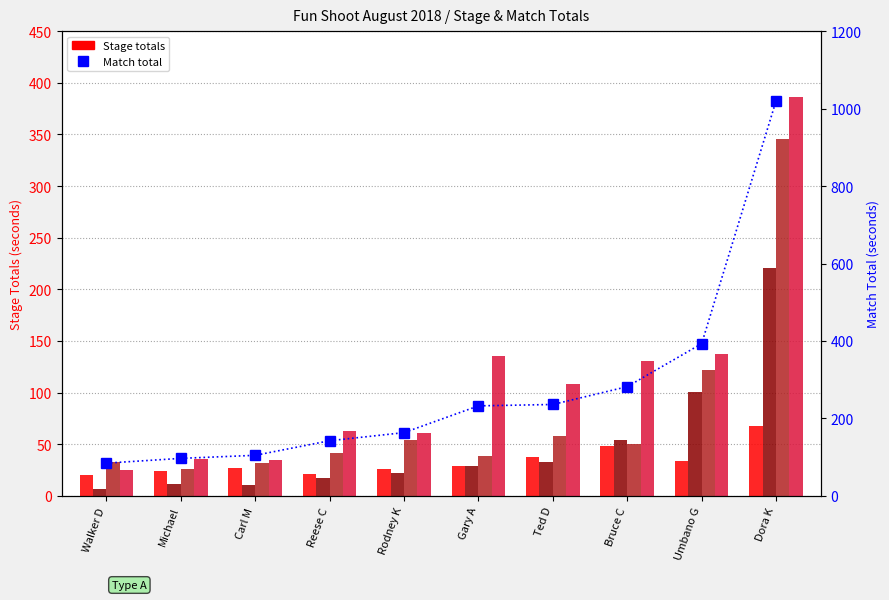

What is the label of the 8th bar from the right?

Carl M